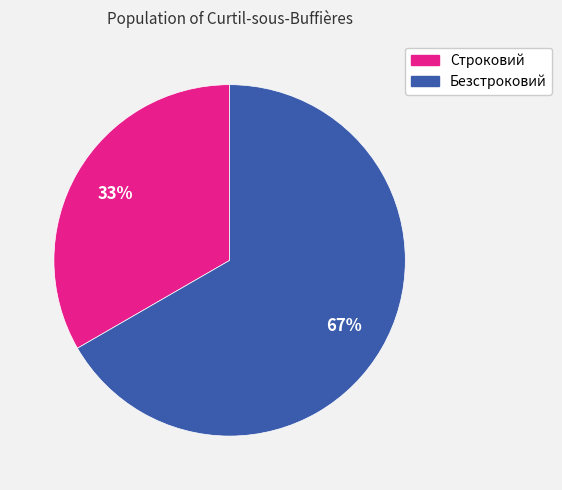

Combined, do Строковий and Безстроковий account for over 50%?

Yes